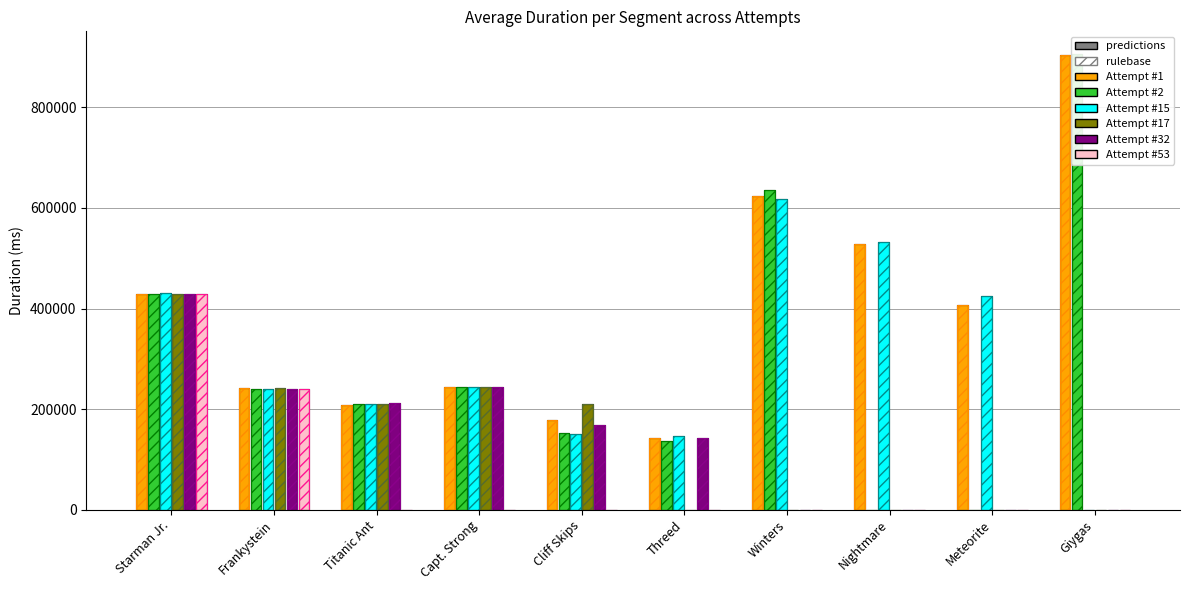

How many groups of bars are there?

10